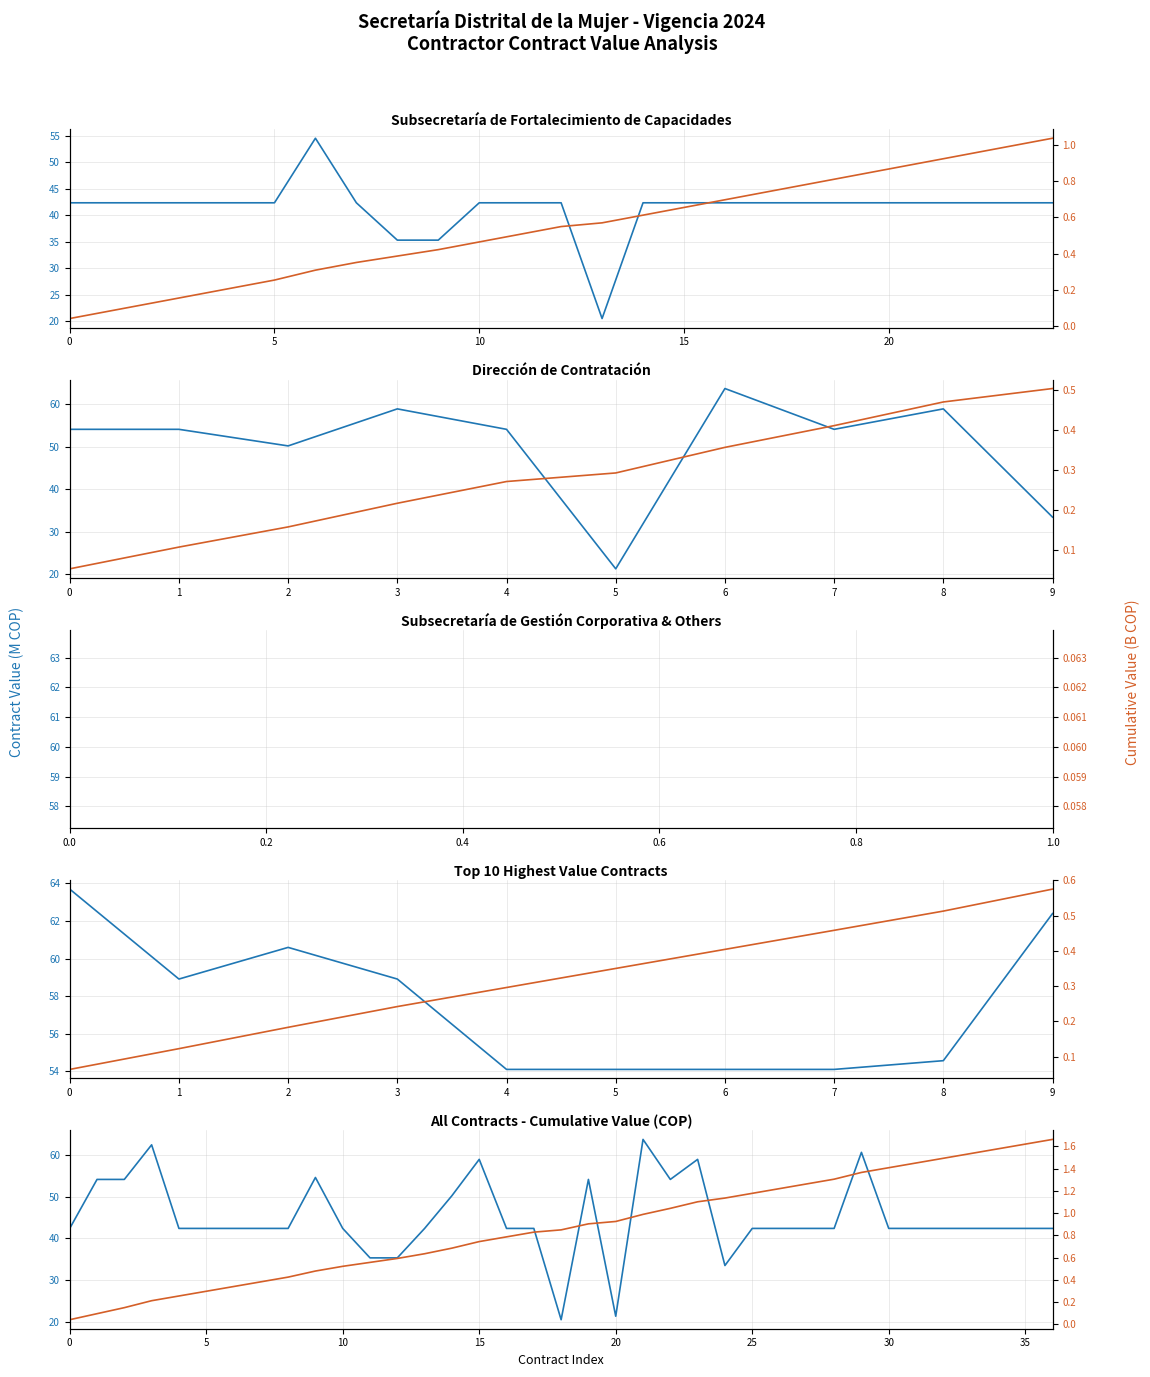

What is the label of the 35th point from the left?

34